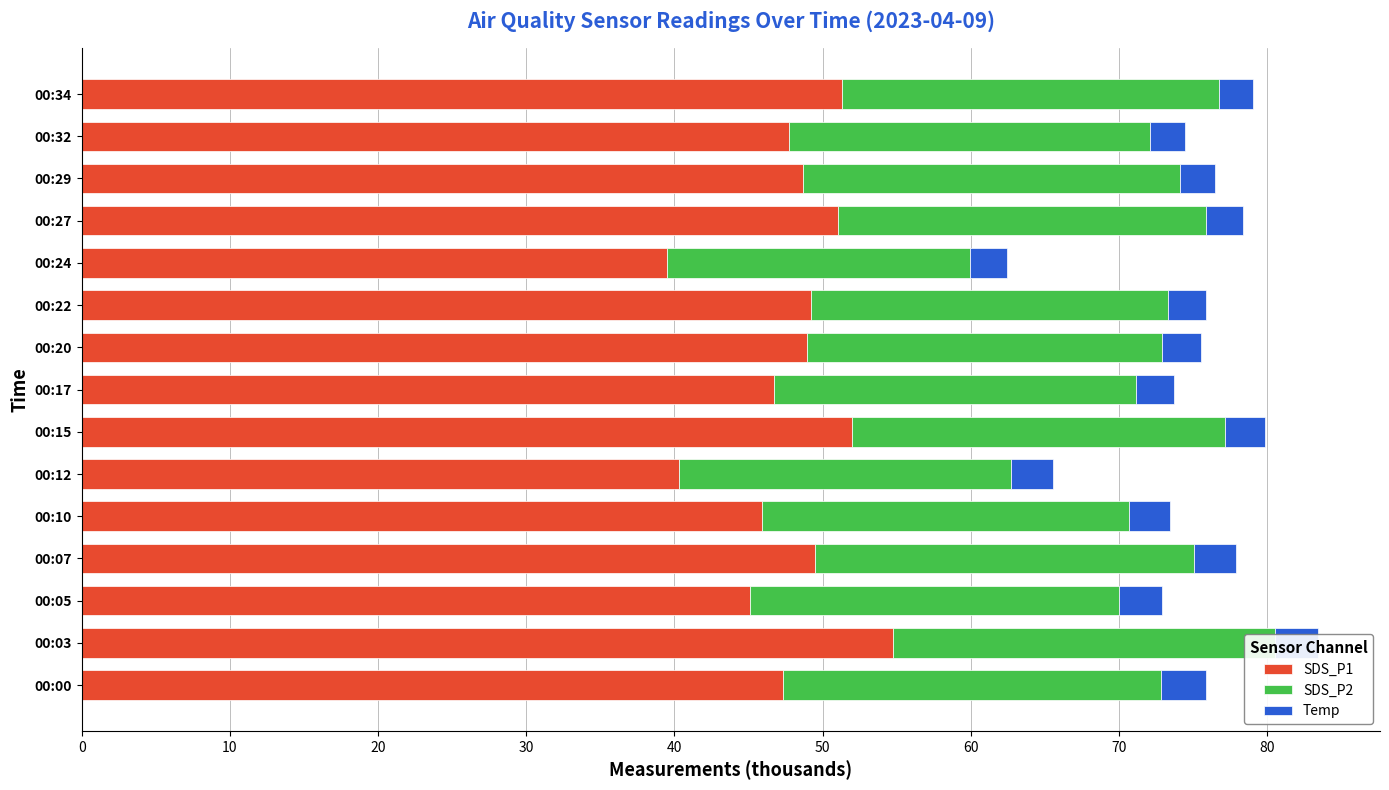

At how many categories does at least one series exceed 14?

15